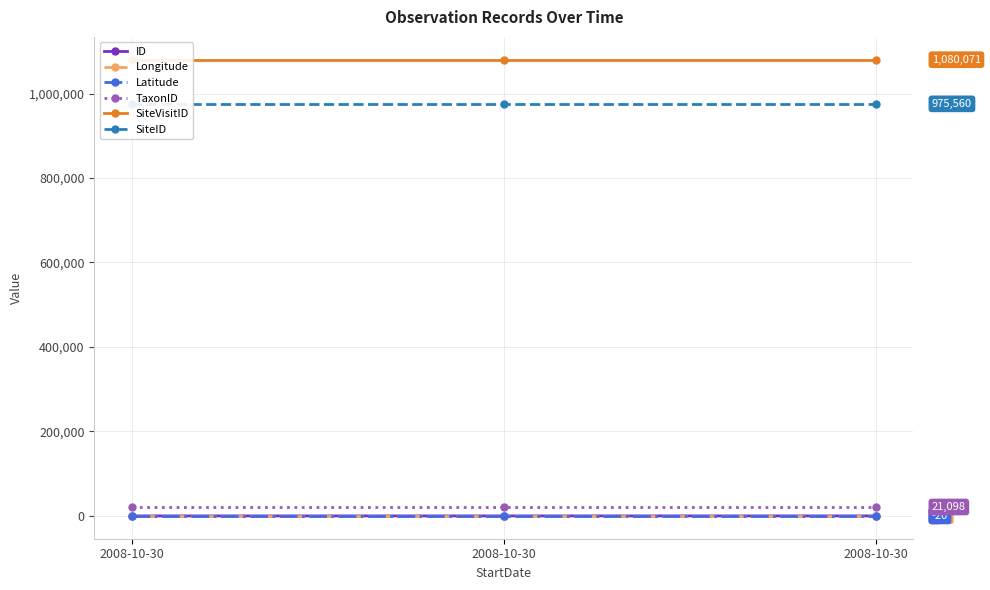

What is the value of the Longitude point at the 1st from the left?

145.4